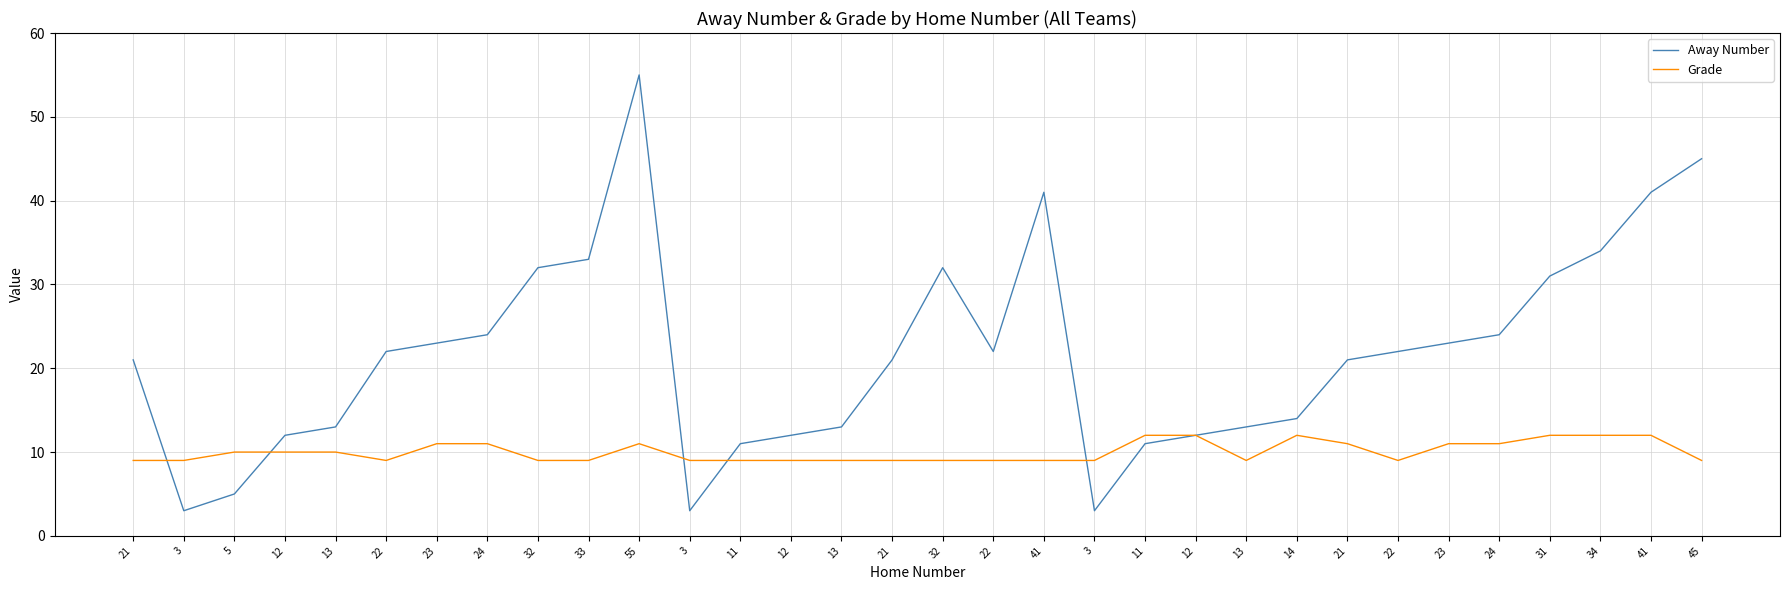

What are all the series names shown in the legend?

Away Number, Grade